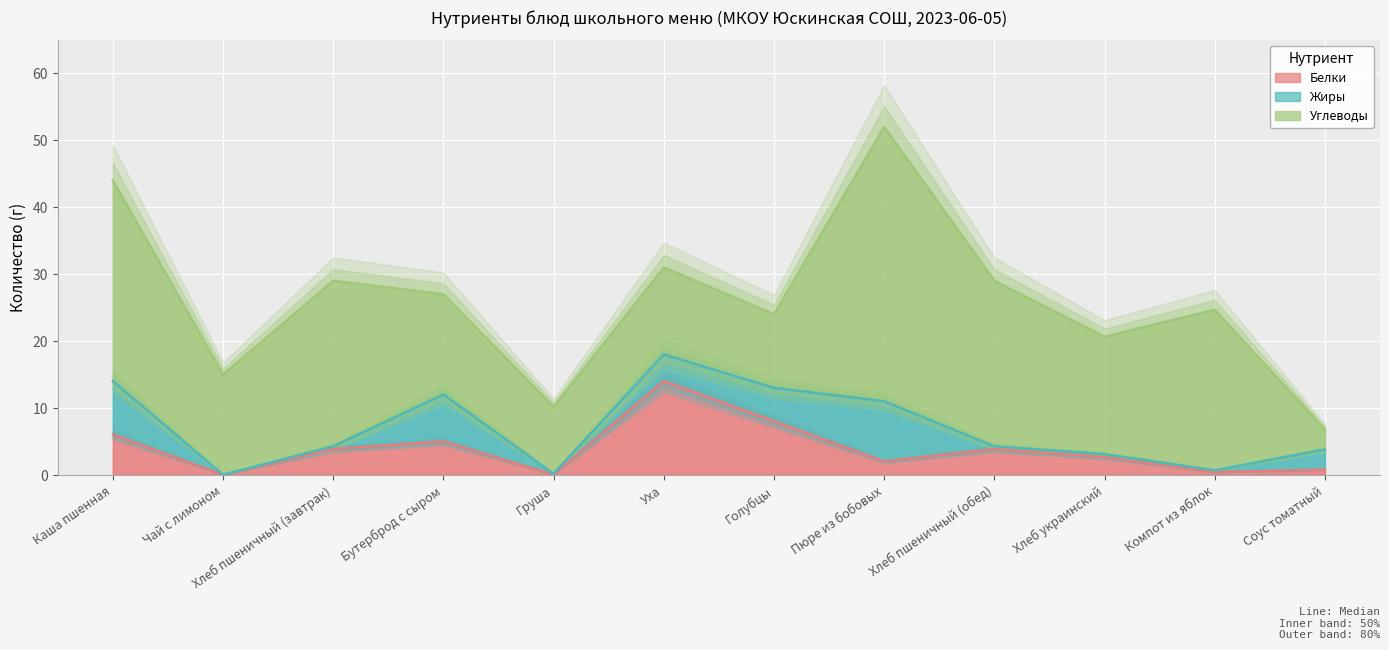

At which category is the sum across all series the highest?

Пюре из бобовых